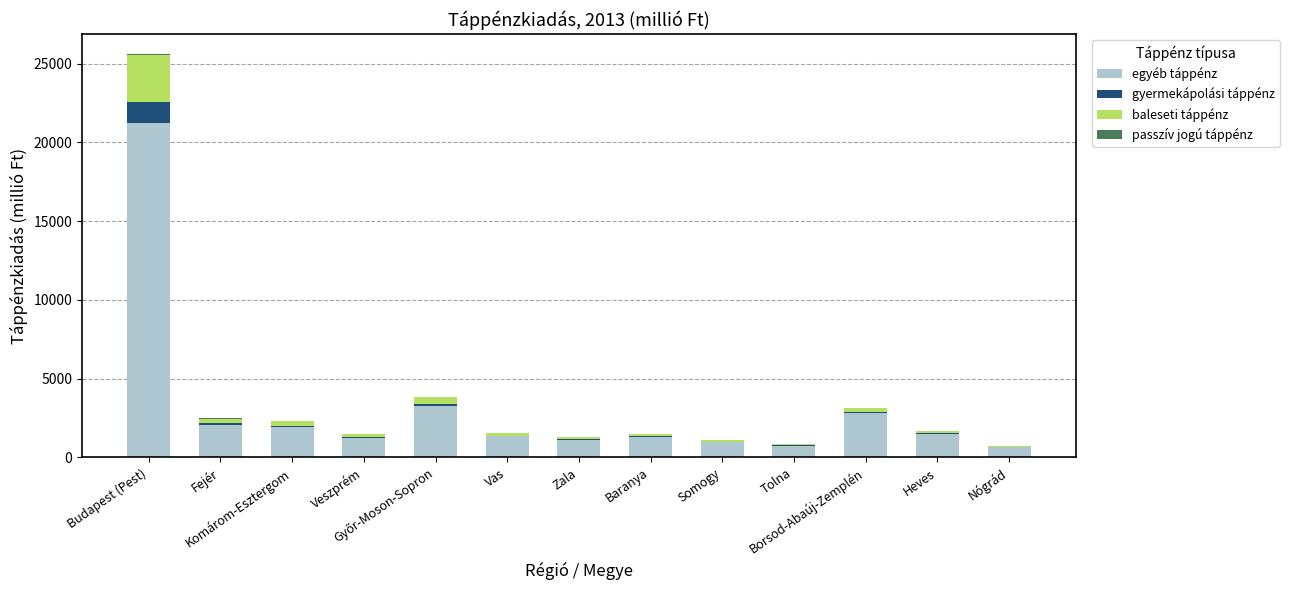

What is the highest value of the egyéb táppénz series?

21228.6